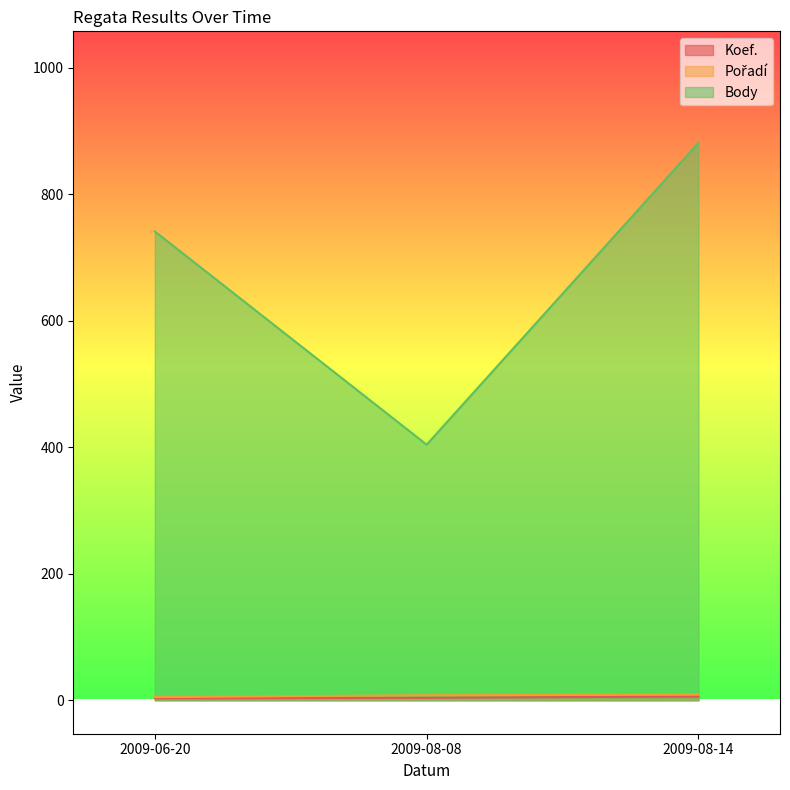

What position from the right is 2009-06-20?

3